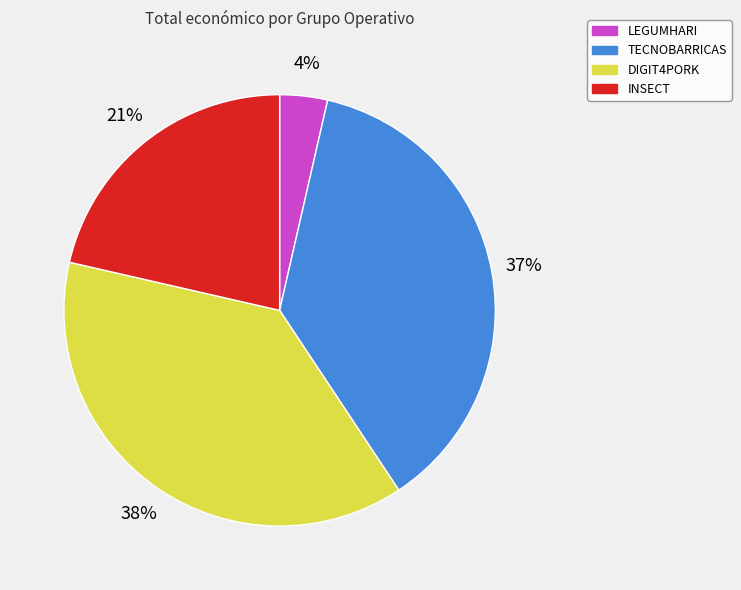

Is it true that DIGIT4PORK is 28% of the pie?

False